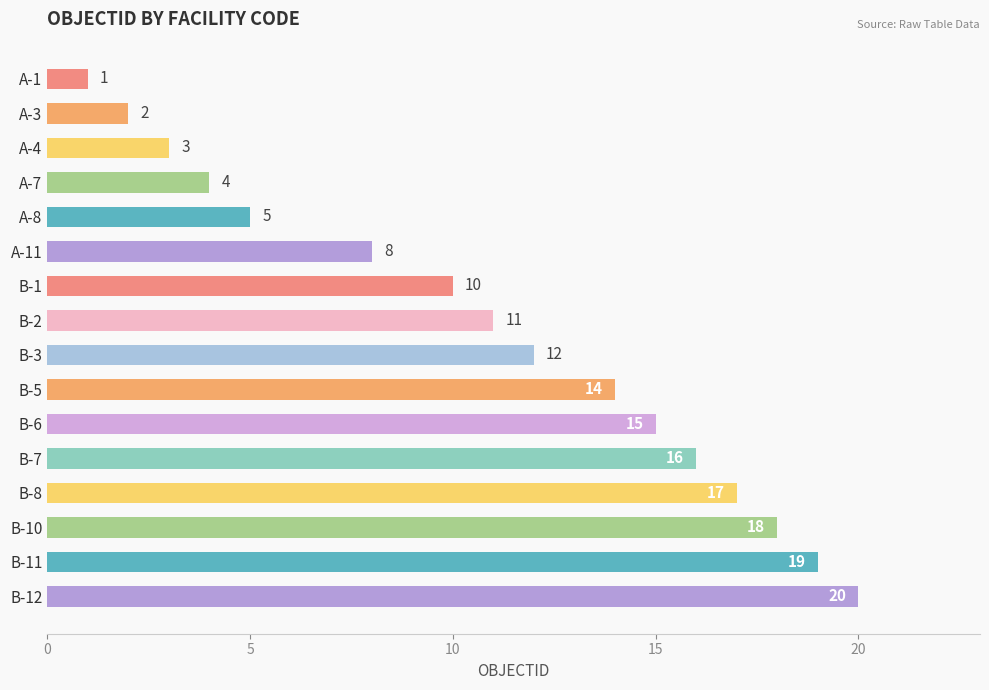

True or false: the data shows 18 at B-10.

True